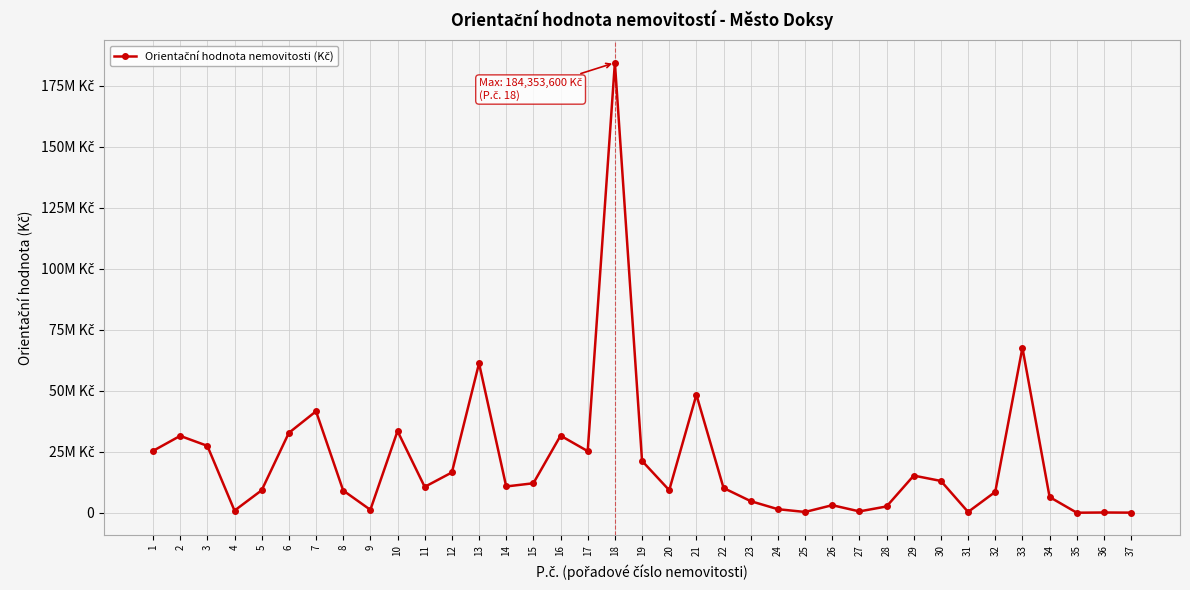

Which category has the lowest value across all series?

35